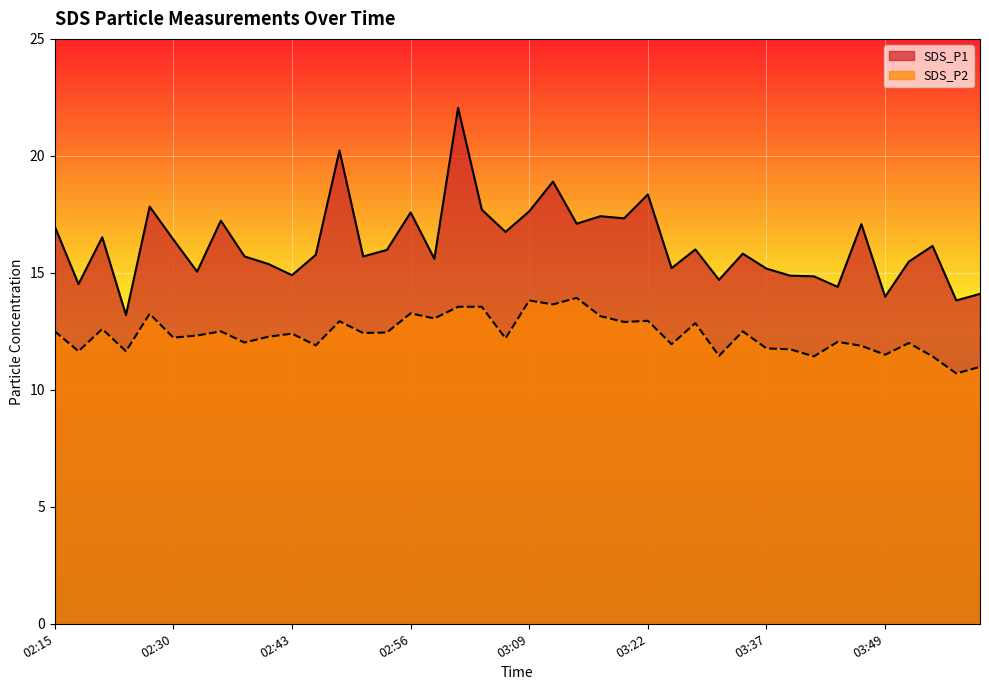

How many distinct data groups are displayed?

2